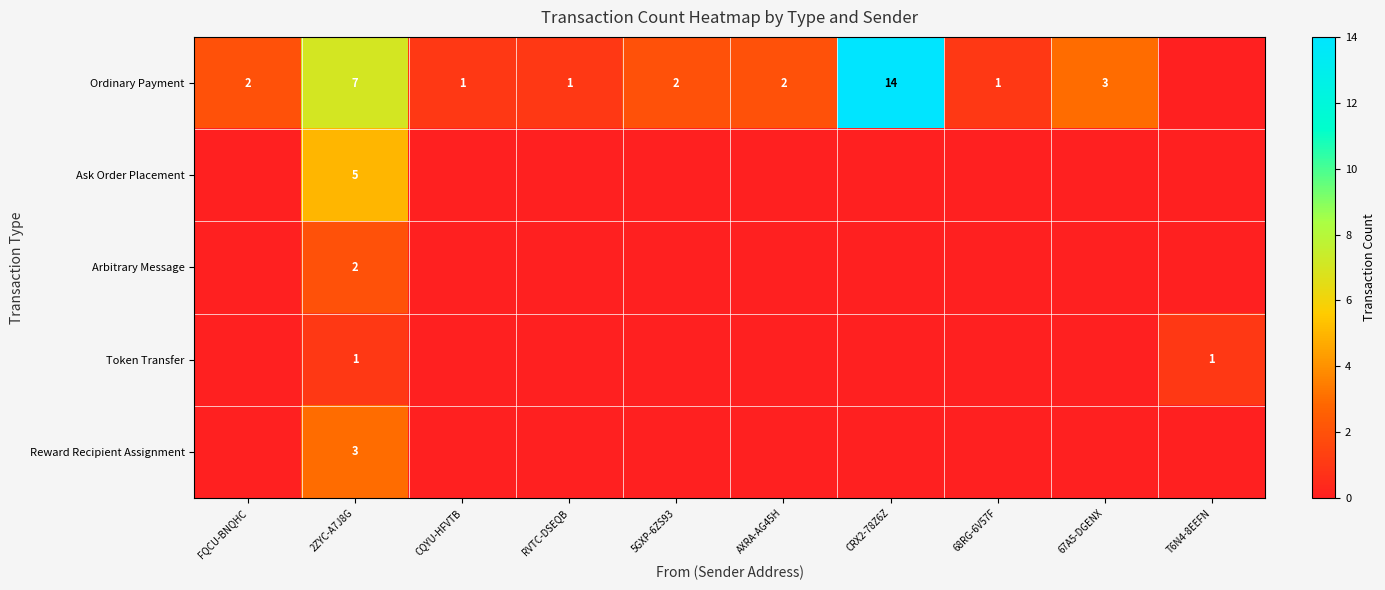

True or false: Ordinary Payment has a value of 2 at 5GXP-6ZS93.

True